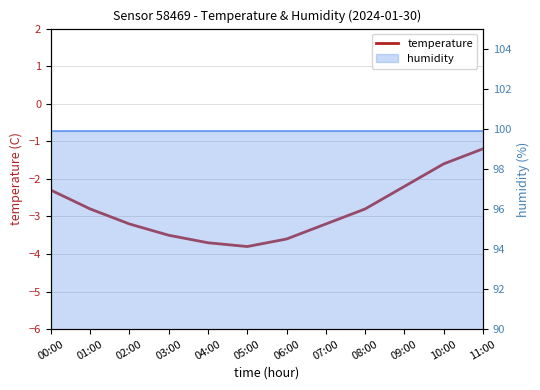

What is the label of the 1st point from the left?

00:00